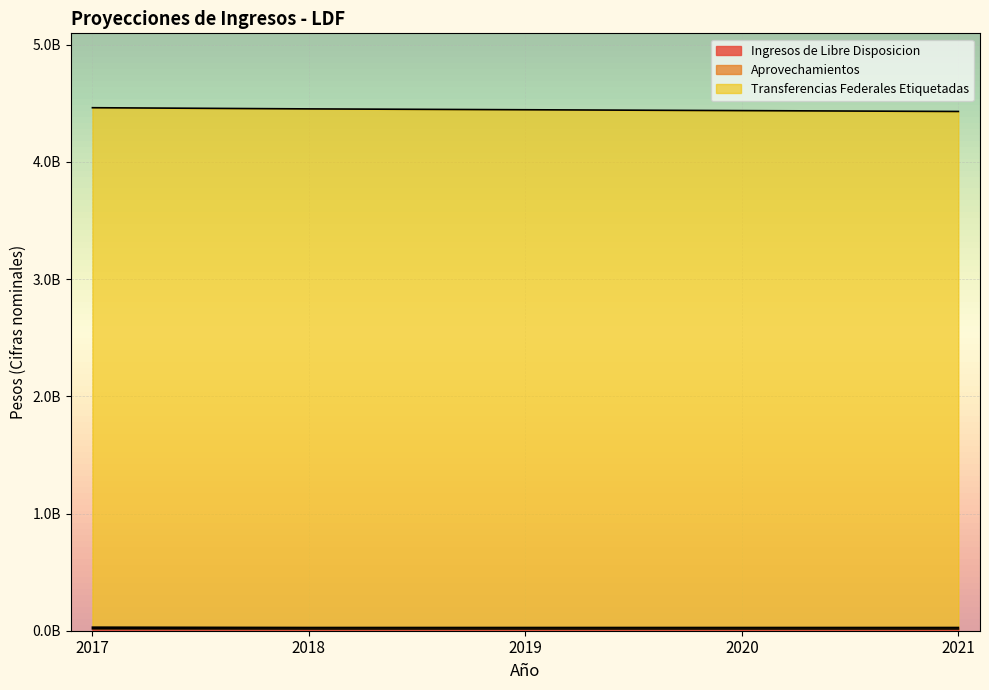

List the series in order of their peak value, highest first.

Transferencias Federales Etiquetadas, Aprovechamientos, Ingresos de Libre Disposicion